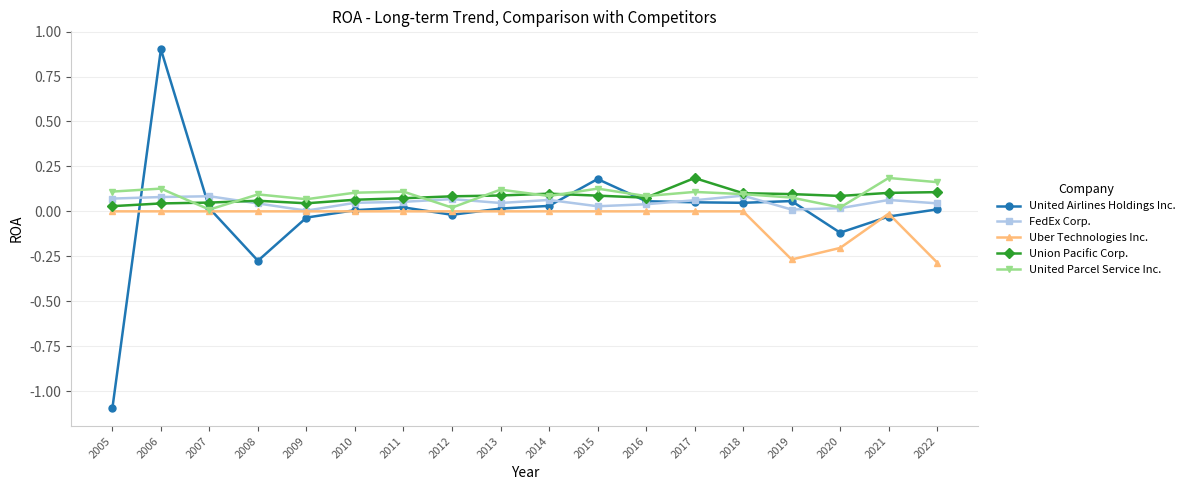

Is the value of FedEx Corp. at 2021 greater than the value of United Airlines Holdings Inc. at 2021?

Yes